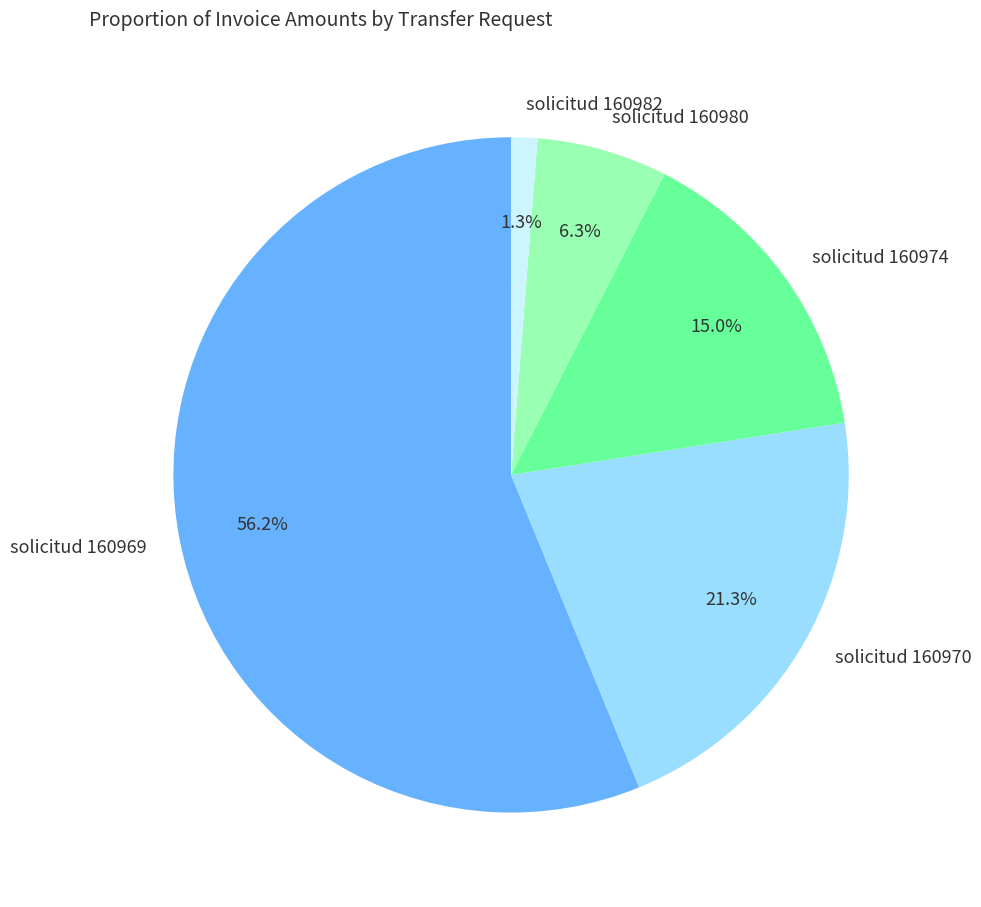

Does solicitud 160974 represent more than half of the total?

No